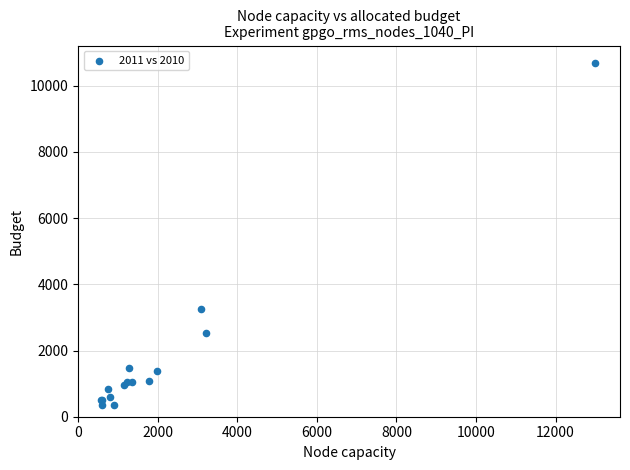

What Y value in the scatter plot is closest to 5520?

3248.7